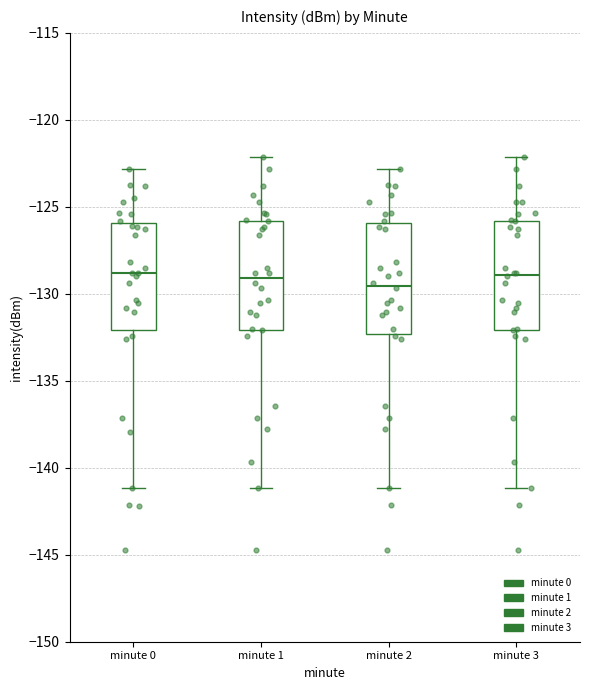

Reading left to right, read every box against the y-axis: the position of its median line, the range the box covers, and the ends of its whiskers. The values are not printed on the chart, so give them approximately, as read against the axis.

minute 0: median -129.0, box -132.0 to -126.0, whiskers -141.0 to -123.0
minute 1: median -129.0, box -132.0 to -126.0, whiskers -141.0 to -122.0
minute 2: median -129.5, box -132.5 to -126.0, whiskers -141.0 to -123.0
minute 3: median -129.0, box -132.0 to -126.0, whiskers -141.0 to -122.0